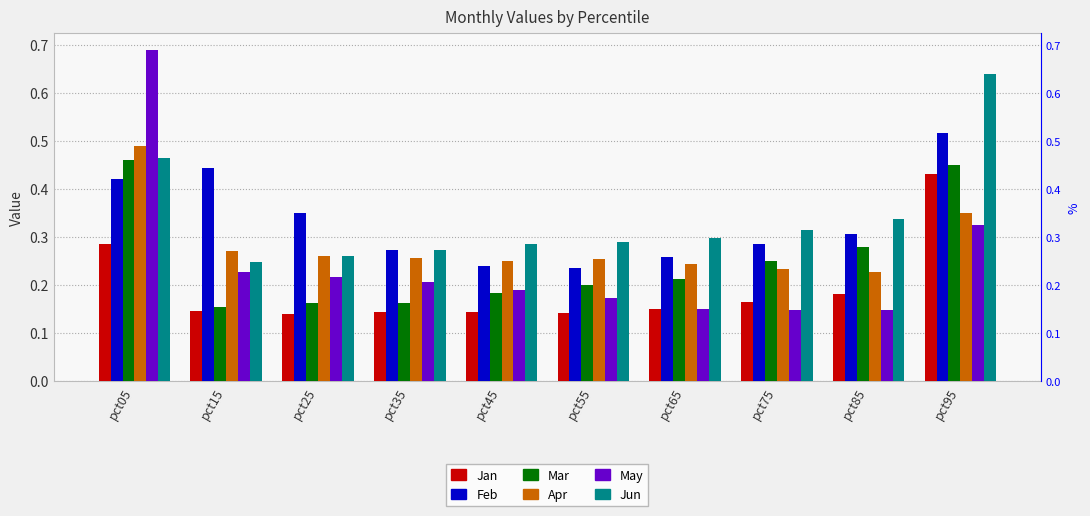

Rank the series at pct25 from highest to lowest value.

Feb, Apr, Jun, May, Mar, Jan